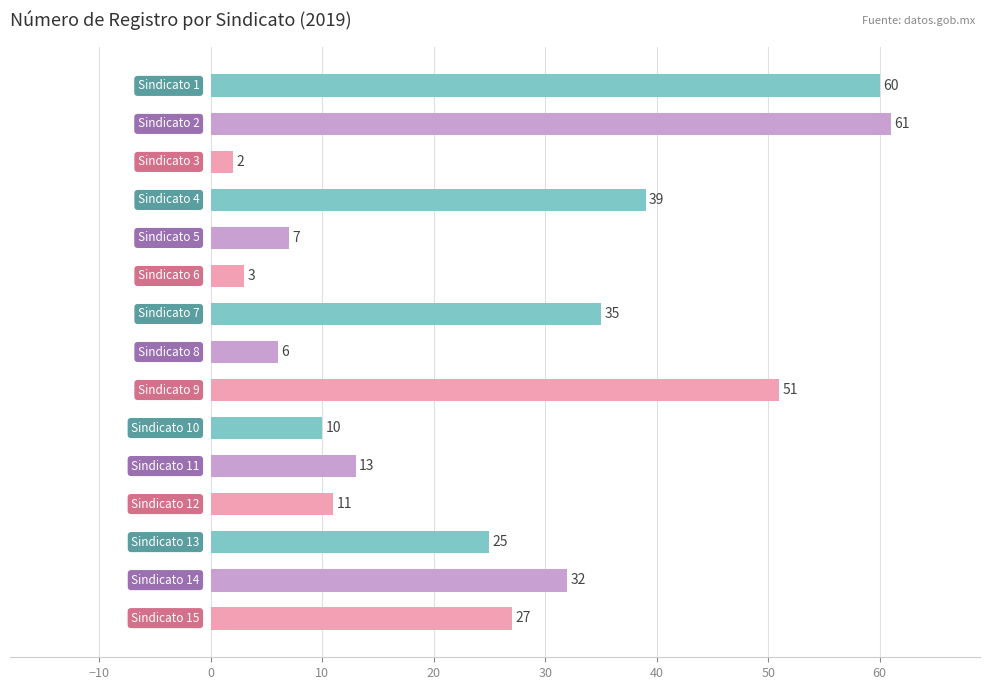

What is the maximum value shown in the chart?

61